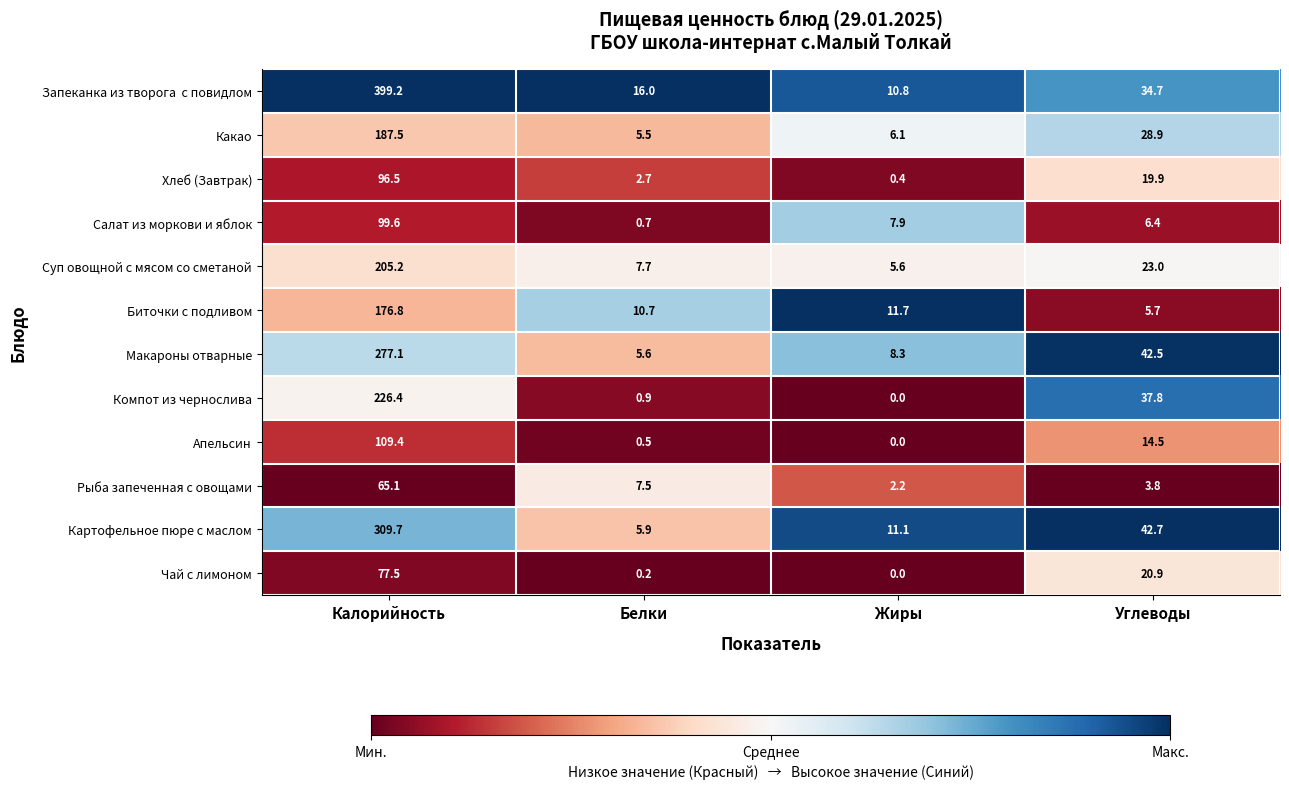

What is the sum of the Макароны отварные values at Жиры and Калорийность?

285.4